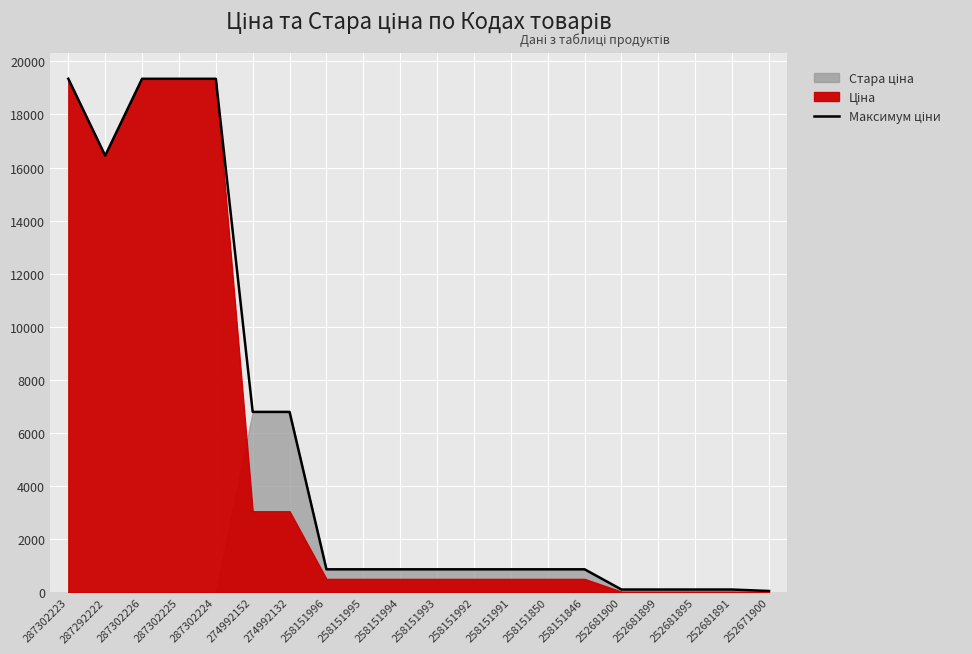

What is the average value?

5744.7